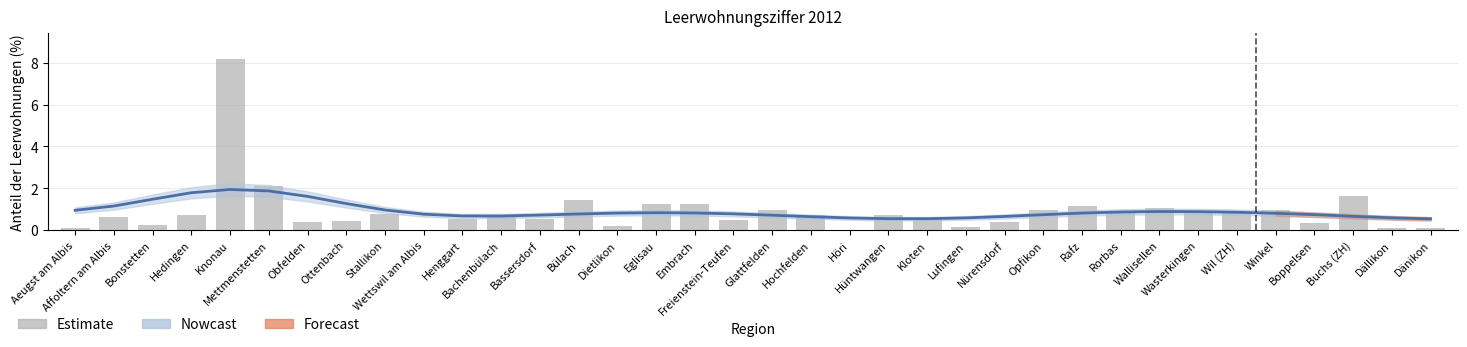

Rank the categories by value from lowest to highest.

Wettswil am Albis, Höri, Aeugst am Albis, Dällikon, Dänikon, Lufingen, Dietlikon, Bonstetten, Boppelsen, Obfelden, Nürensdorf, Ottenbach, Freienstein-Teufen, Bassersdorf, Henggart, Kloten, Affoltern am Albis, Hochfelden, Hüntwangen, Bachenbülach, Hedingen, Stallikon, Wasterkingen, Wil (ZH), Rorbas, Opfikon, Winkel, Glattfelden, Wallisellen, Rafz, Eglisau, Embrach, Bülach, Buchs (ZH), Mettmenstetten, Knonau